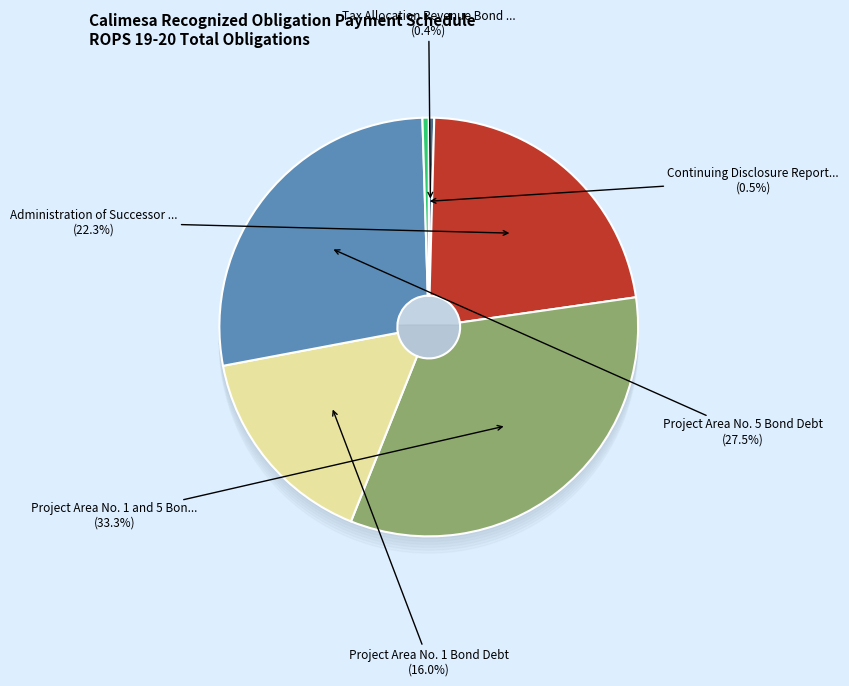

Which category has the smallest portion of the pie?

Tax Allocation Revenue Bond Debt